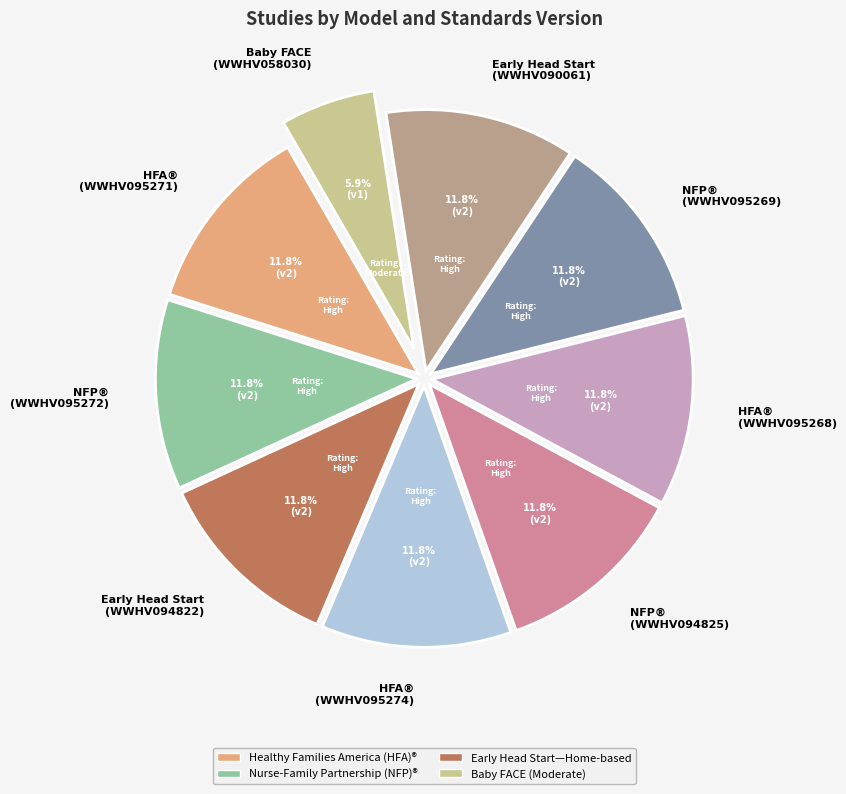

Does Baby FACE (WWHV058030) represent more than half of the total?

No